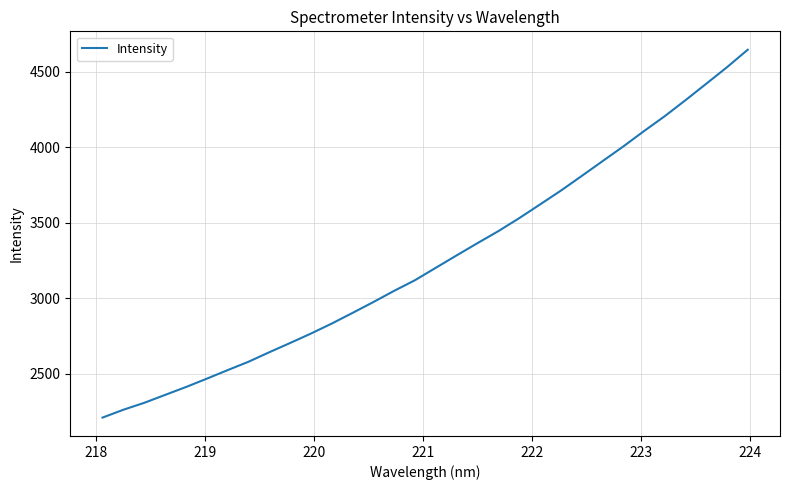

What is the smallest value displayed?

2209.3